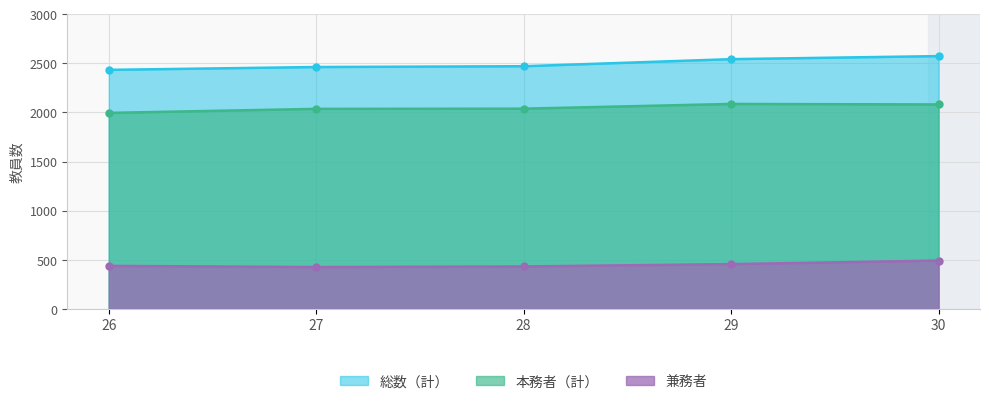

At which category is the sum across all series the highest?

30